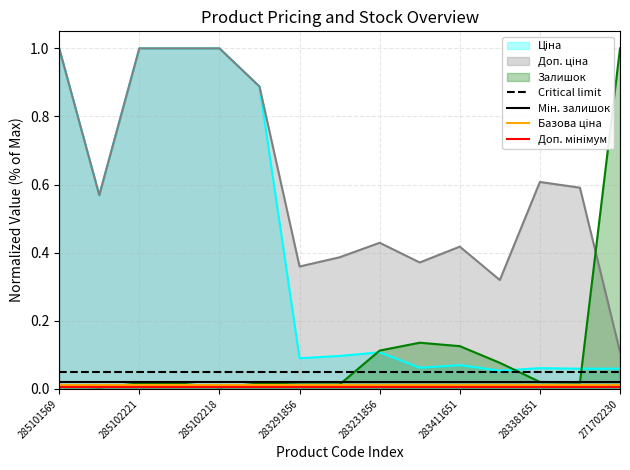

Reading left to right, what are all the values shown in this chart?

Ціна: 1.0	0.6	1.0	1.0	1.0	0.9	0.1	0.1	0.1	0.1	0.1	0.1	0.1	0.1	0.1
Доп. ціна: 1.0	0.6	1.0	1.0	1.0	0.9	0.4	0.4	0.4	0.4	0.4	0.3	0.6	0.6	0.1
Залишок: 0.0	0.0	0.0	0.0	0.0	0.0	0.0	0.0	0.1	0.1	0.1	0.1	0.0	0.0	1.0